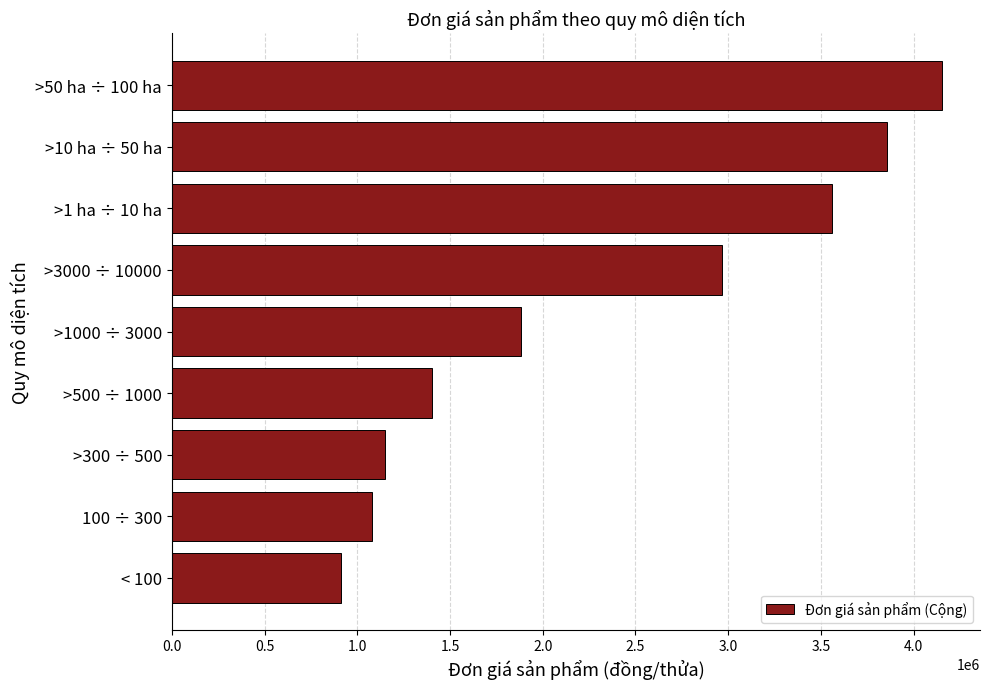

What is the sum of the values at >50 ha ÷ 100 ha and >500 ÷ 1000?

5554617.7